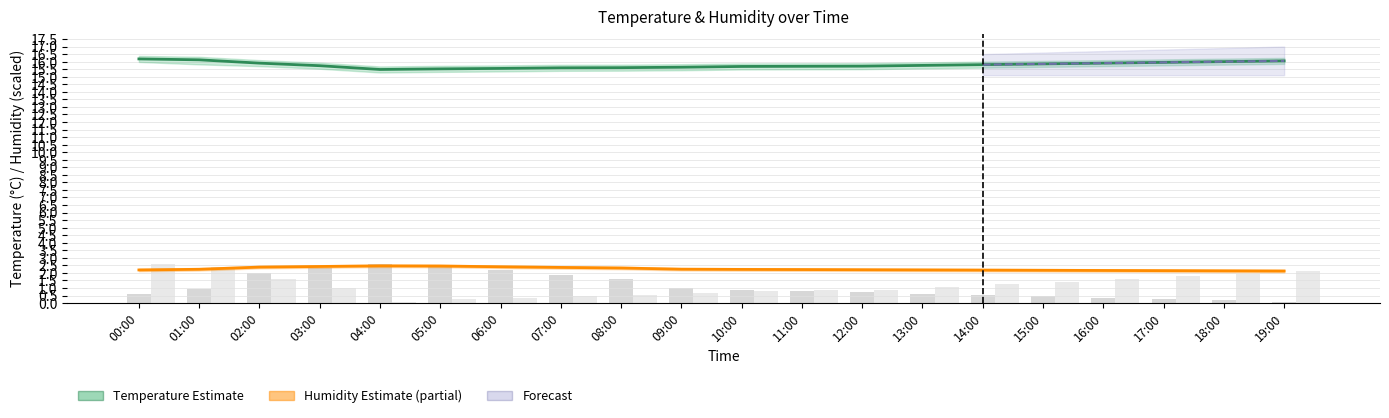

What is the total value across all series at 01:00?

18.4